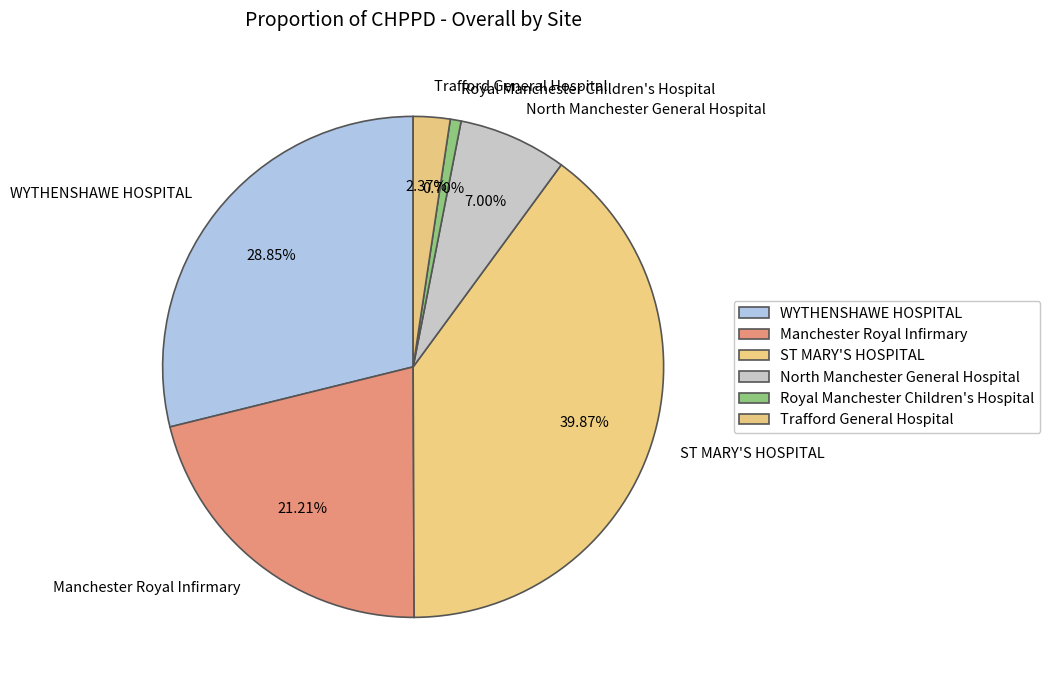

What percentage do Royal Manchester Children's Hospital and Manchester Royal Infirmary together represent?

21.9%